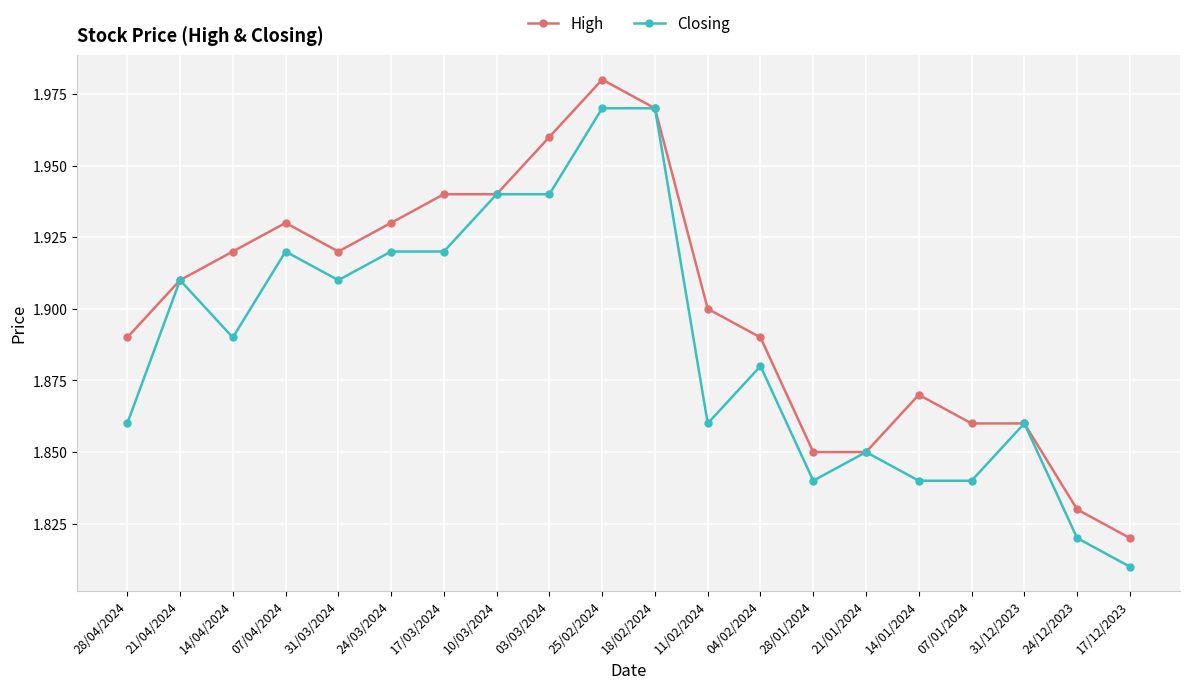

The value of Closing at 31/03/2024 is 1.9. True or false?

True